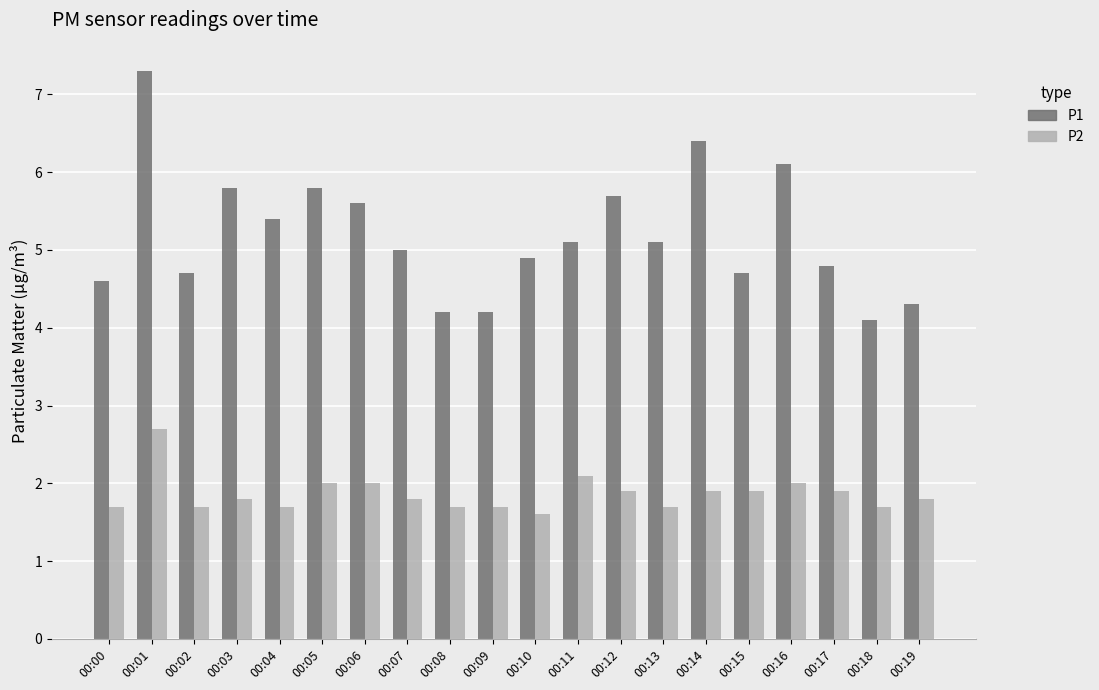

Is the value of P1 at 00:13 greater than the value of P2 at 00:09?

Yes